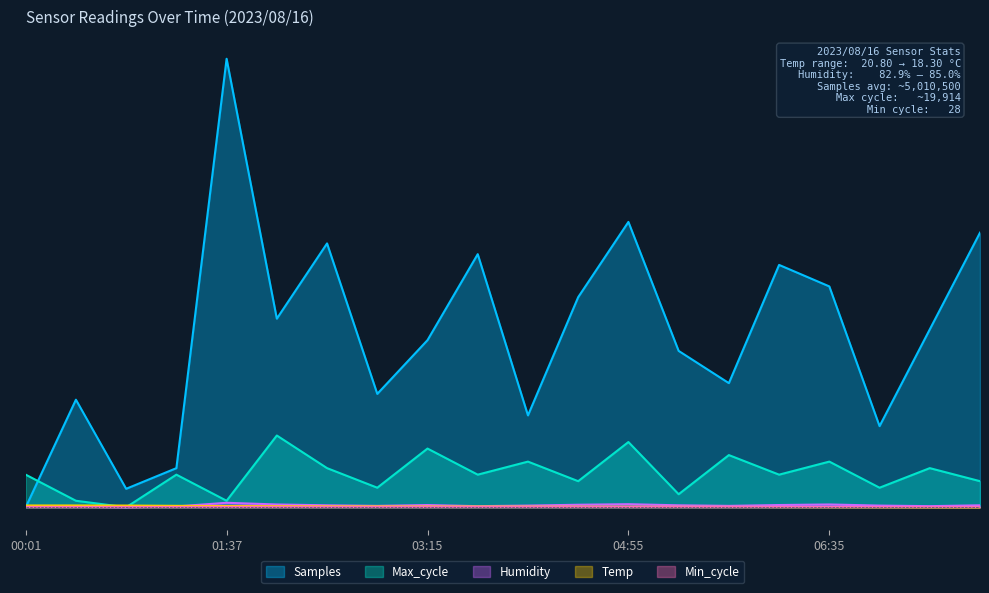

What is the difference between the maximum and minimum values in the Samples series?

500.0